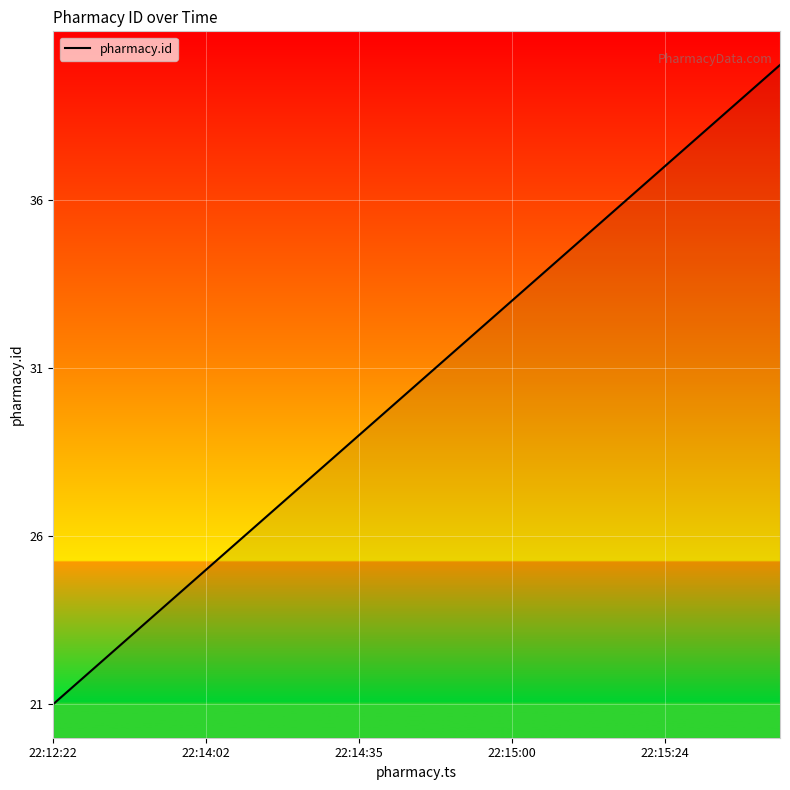

Reading right to left, extract all data points from this chart.

40	39	38	37	36	35	34	33	32	31	30	29	28	27	26	25	24	23	22	21